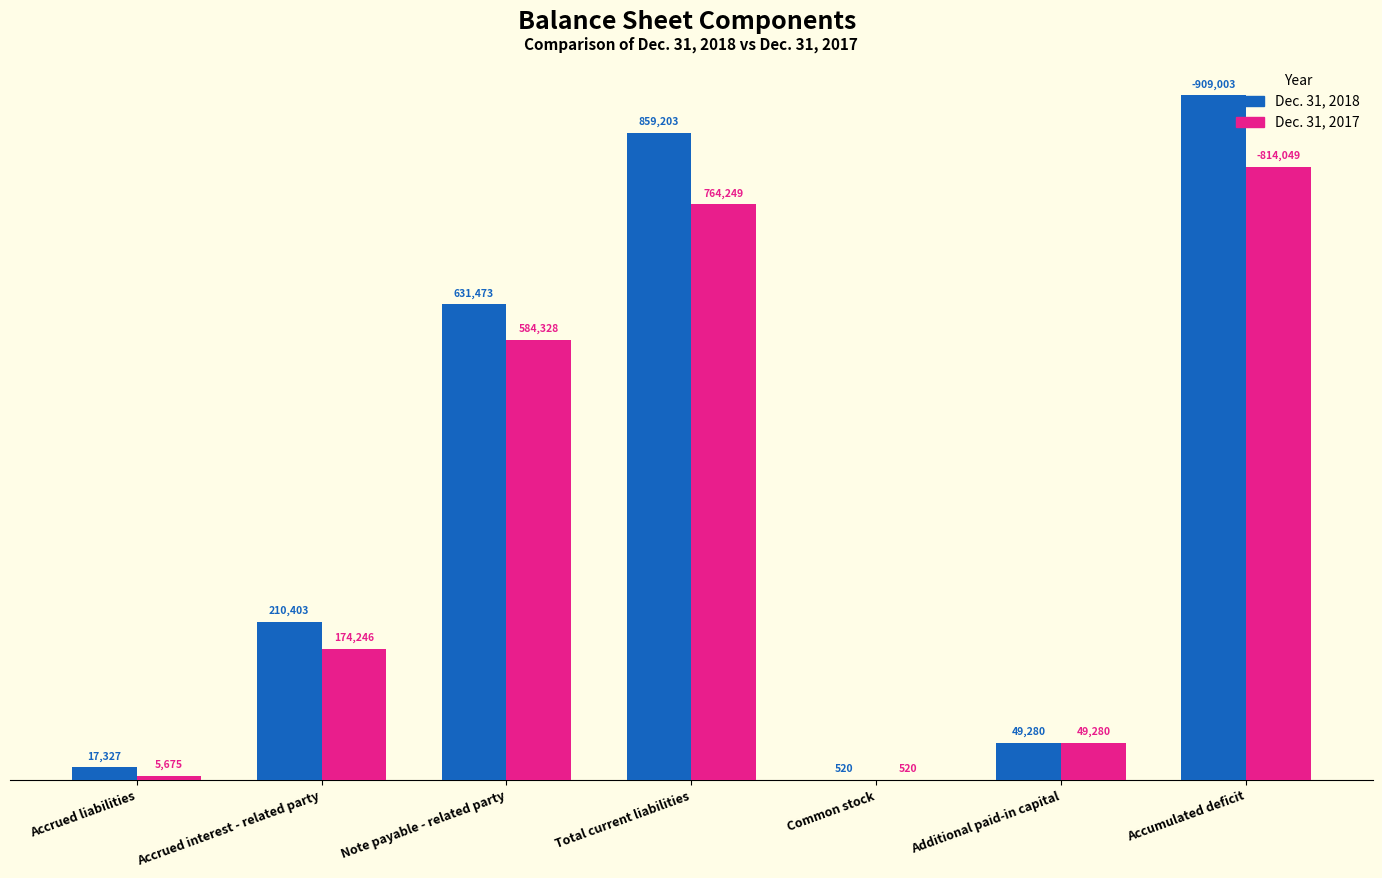

What is the sum of all Dec. 31, 2018 values?

2677209